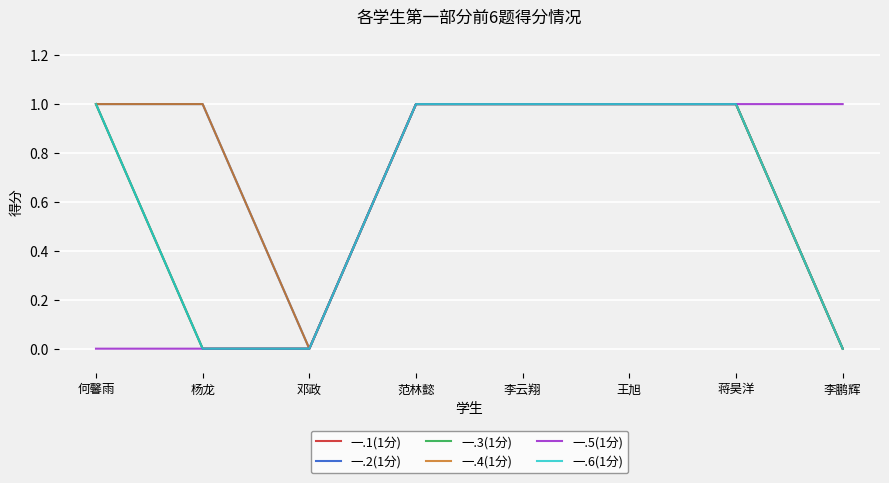

Is this an area chart (filled region under the line)?

No